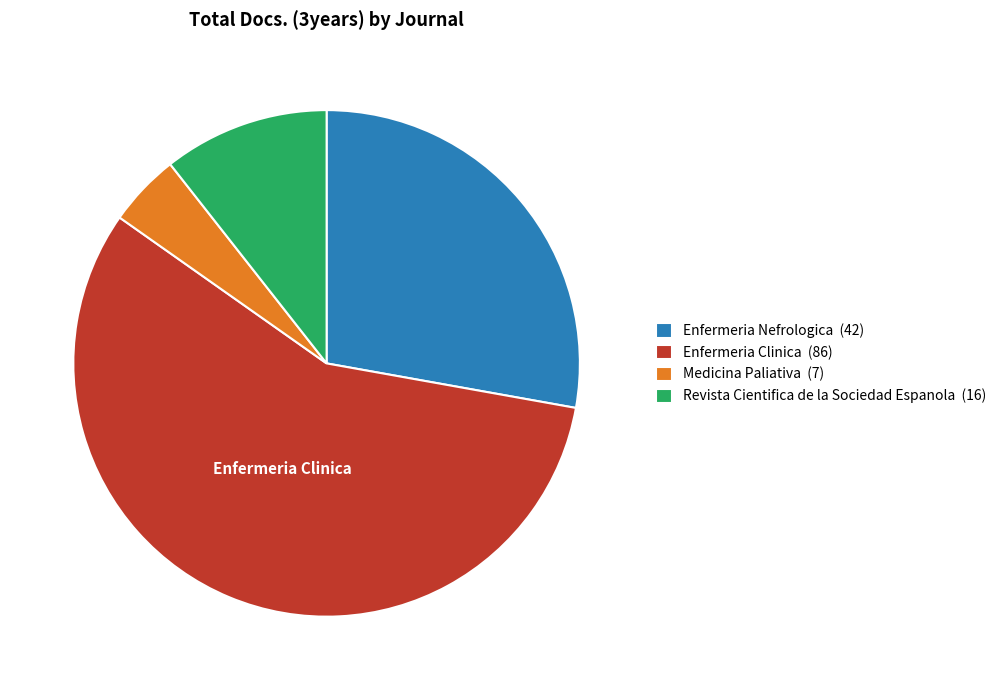

Do Enfermeria Nefrologica (42) and Revista Cientifica de la Sociedad Espanola (16) together represent more than half of the pie?

No